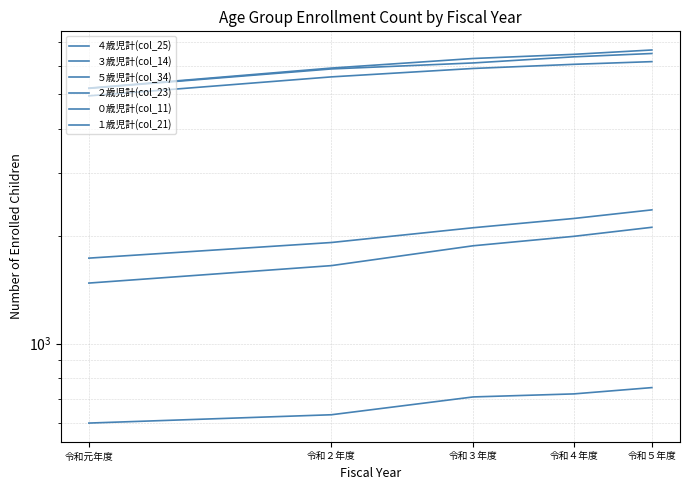

True or false: ３歳児計(col_14) has a value of 5589 at 令和２年度.

True